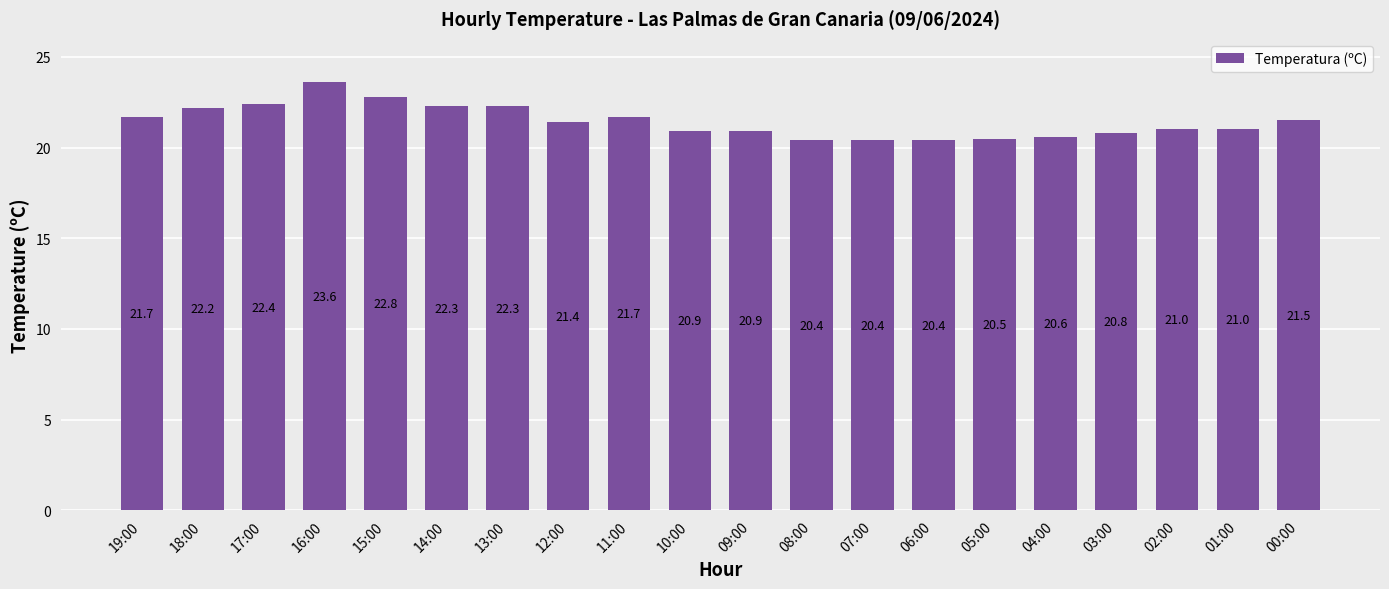

Reading left to right, extract all data points from this chart.

19:00=21.7	18:00=22.2	17:00=22.4	16:00=23.6	15:00=22.8	14:00=22.3	13:00=22.3	12:00=21.4	11:00=21.7	10:00=20.9	09:00=20.9	08:00=20.4	07:00=20.4	06:00=20.4	05:00=20.5	04:00=20.6	03:00=20.8	02:00=21.0	01:00=21.0	00:00=21.5